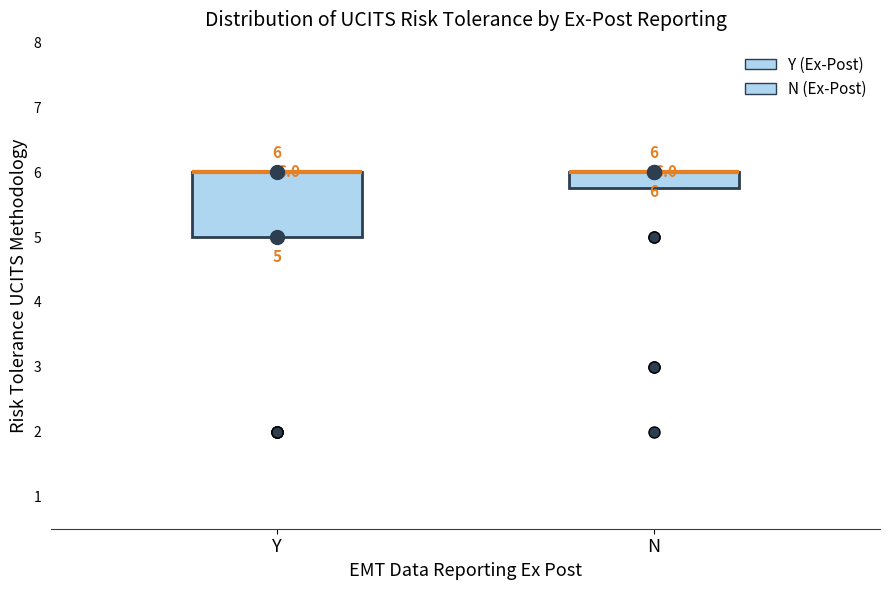

Which box is the tallest, from its lower edge to its upper edge?

Y